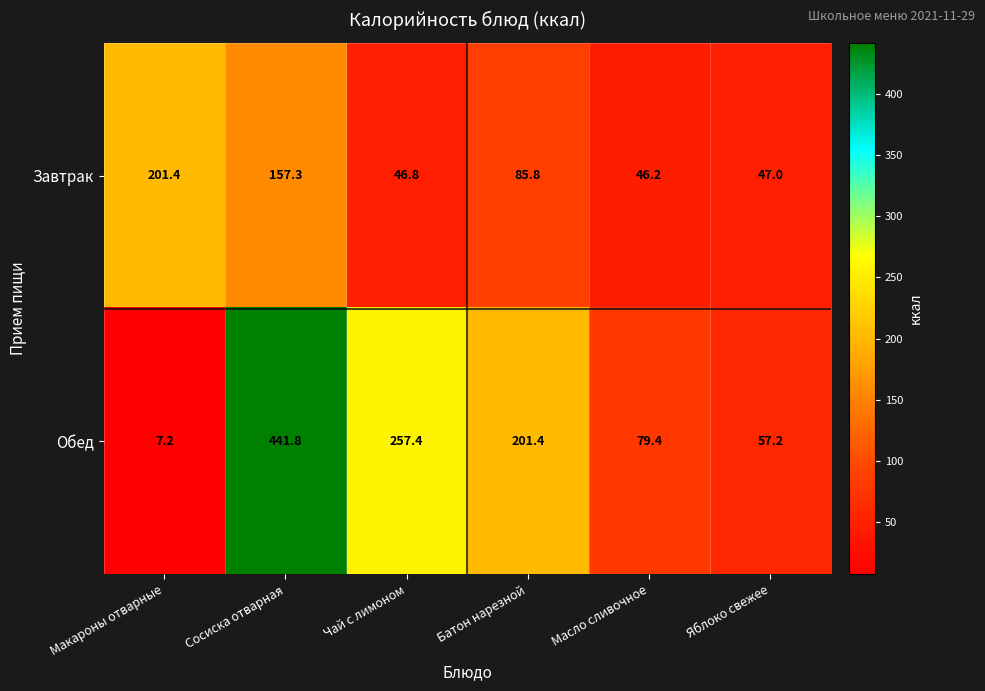

The Обед series shows 79.4 at Масло сливочное. True or false?

True